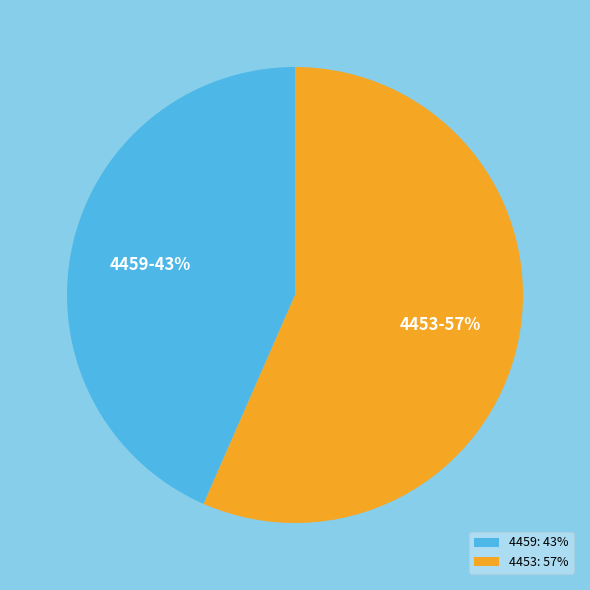

Which has a higher value, 4459 or 4453?

4453